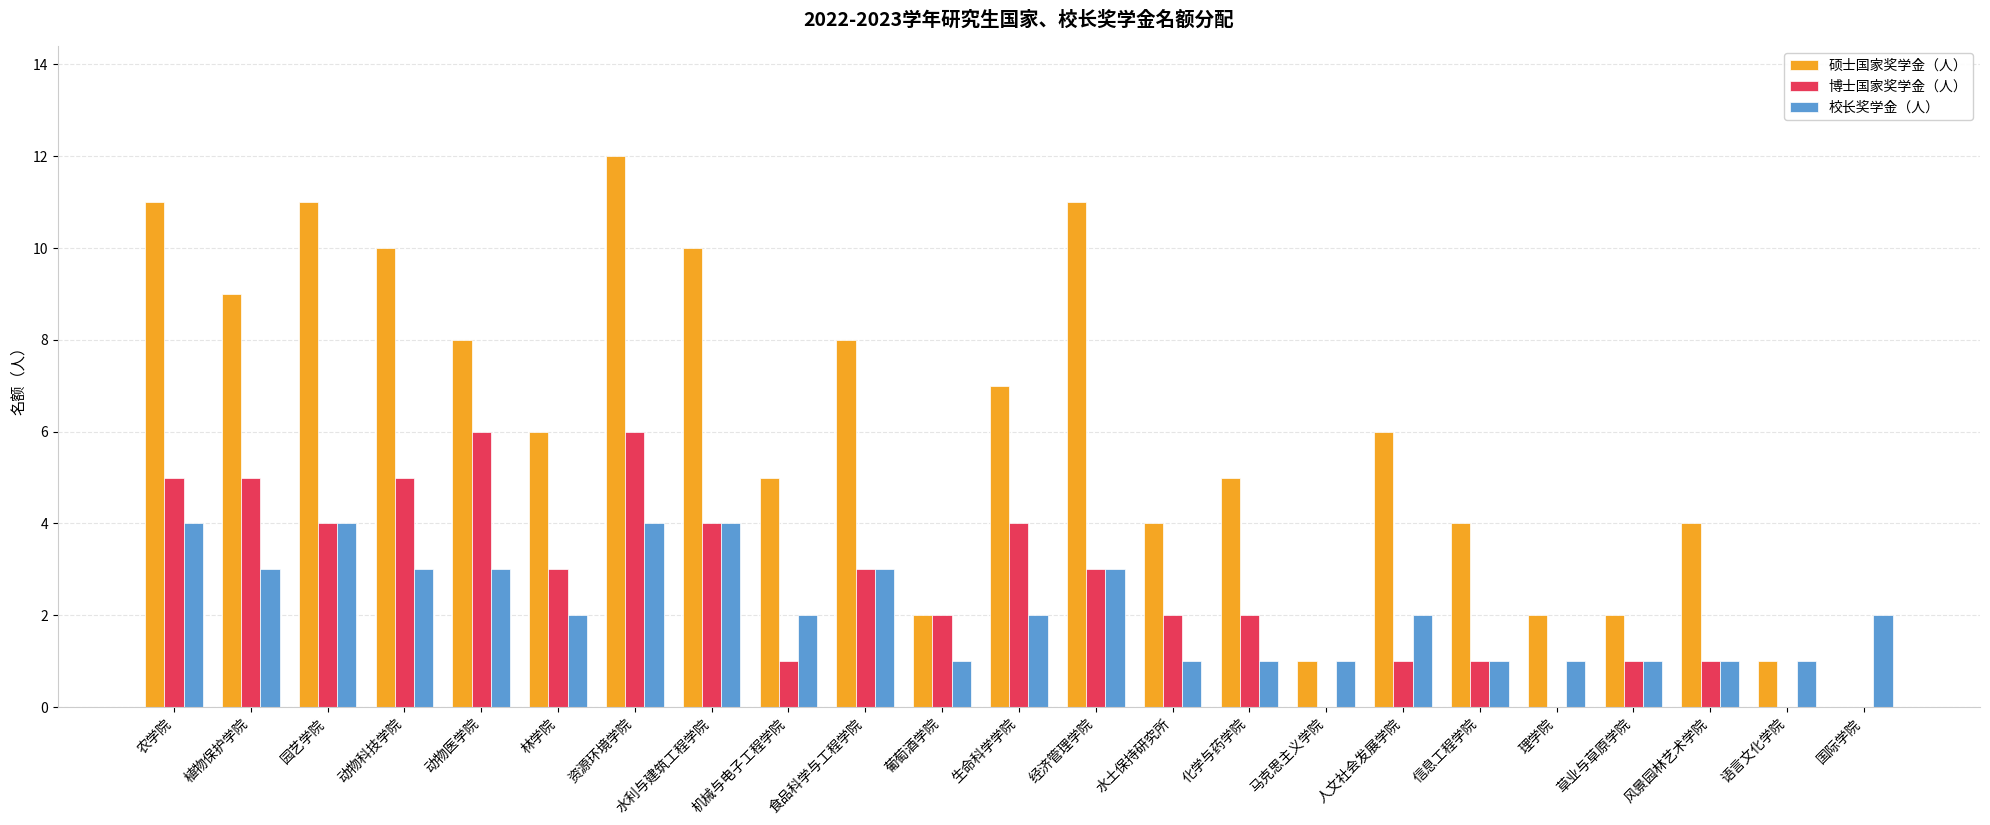

What is the maximum value for 硕士国家奖学金（人）?

12